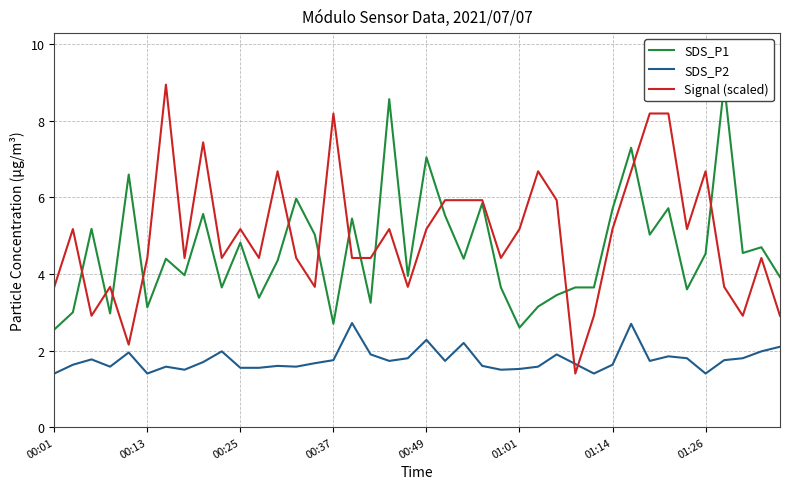

The SDS_P2 series shows 1.8 at 00:37. True or false?

True